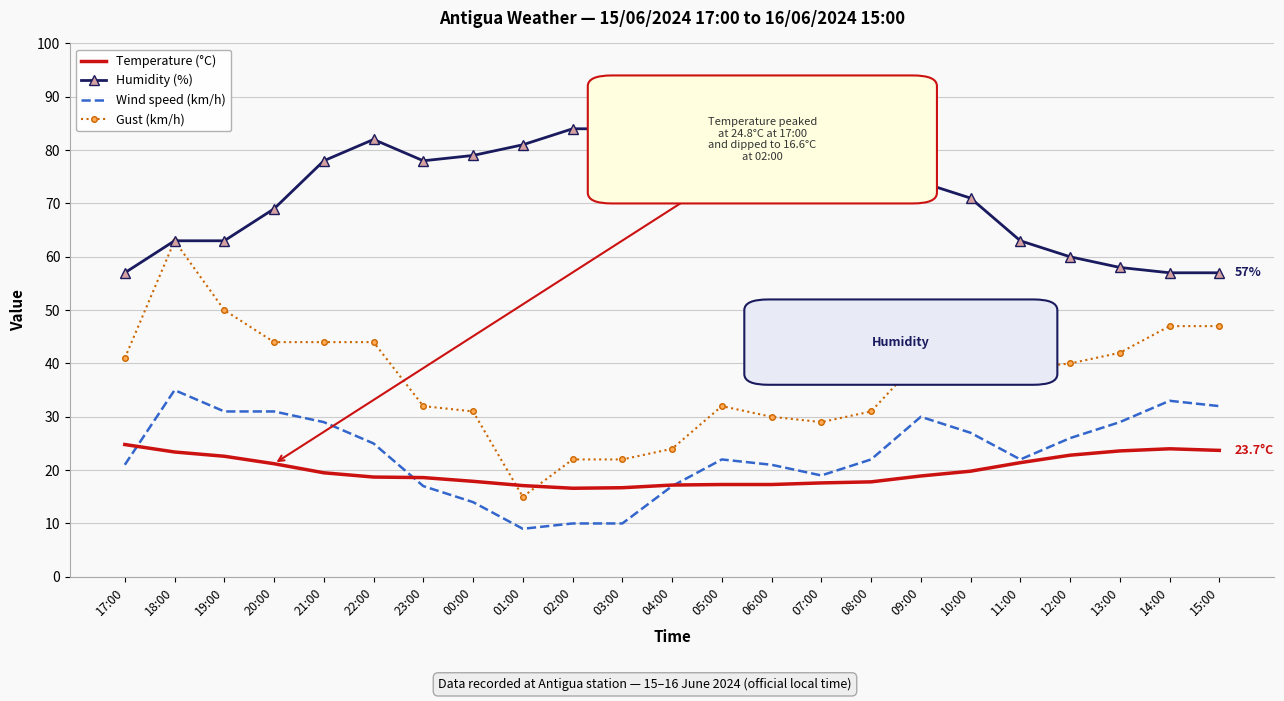

Which series has the largest range (max minus min)?

Gust (km/h)